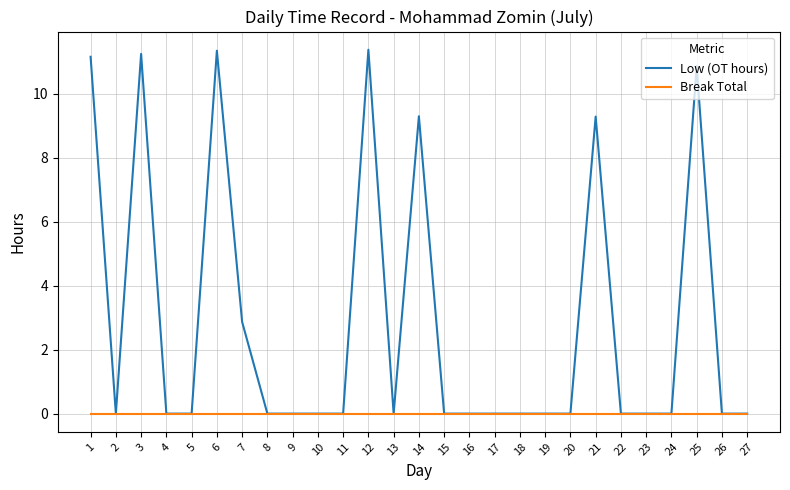

How many lines are shown in the chart?

2